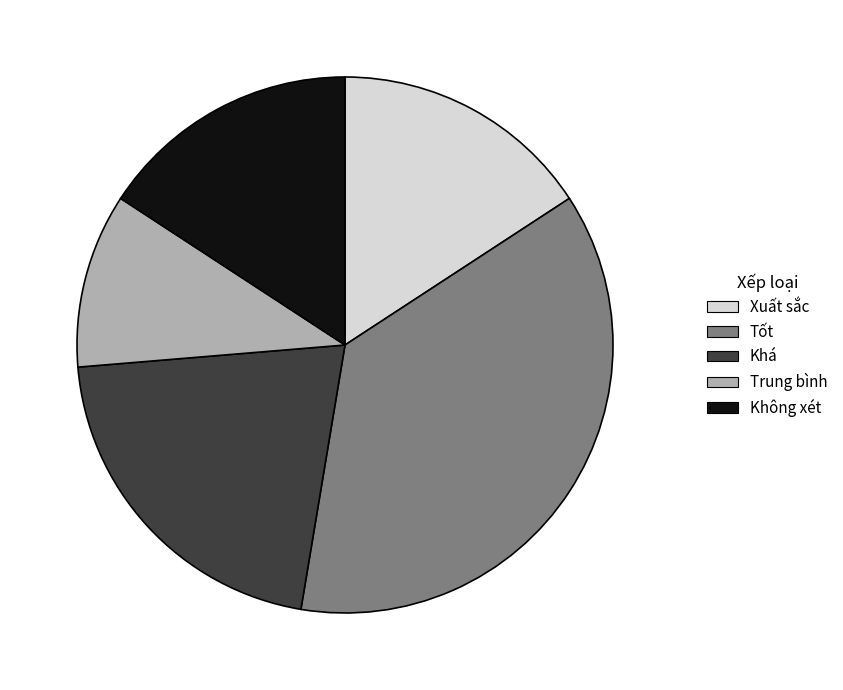

Approximately how many times larger is the value at Khá compared to Không xét?

1.3